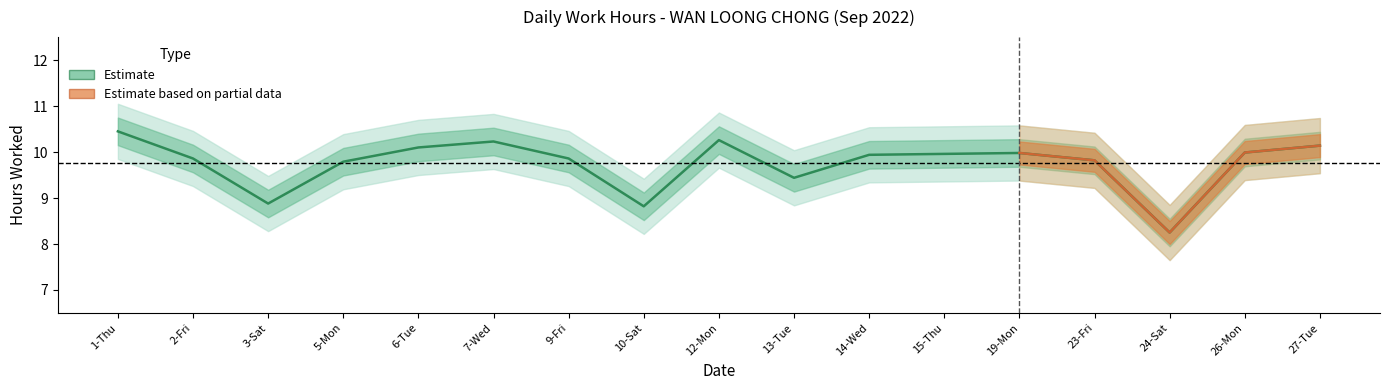

What is the smallest value displayed?

8.2